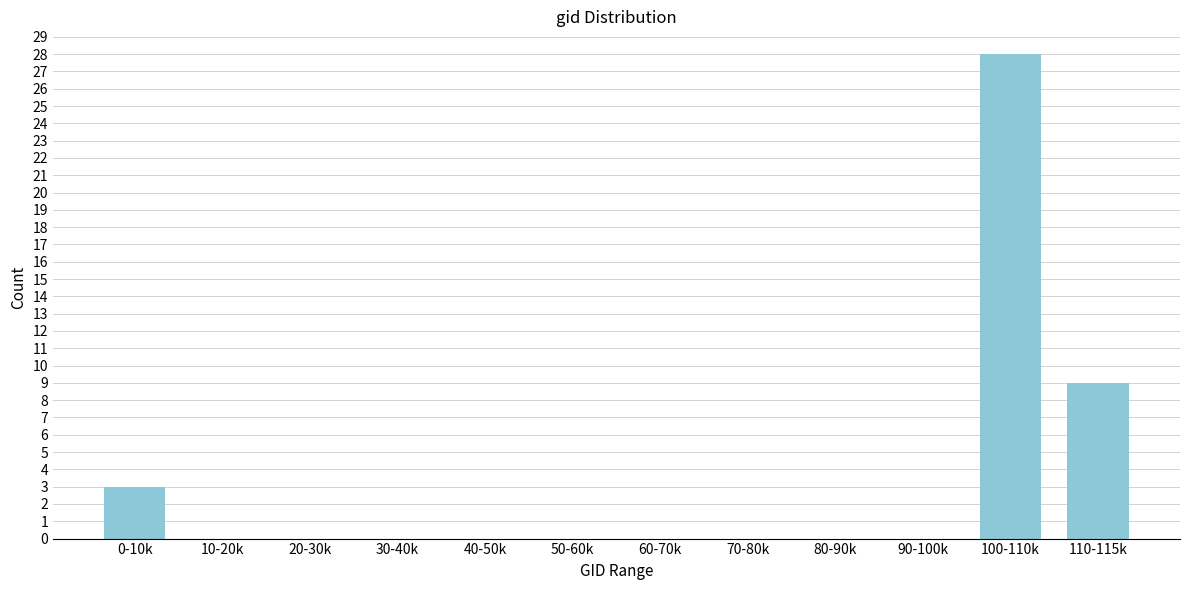

Reading left to right, transcribe all the data shown in this chart.

0-10k=3	10-20k=0	20-30k=0	30-40k=0	40-50k=0	50-60k=0	60-70k=0	70-80k=0	80-90k=0	90-100k=0	100-110k=28	110-115k=9